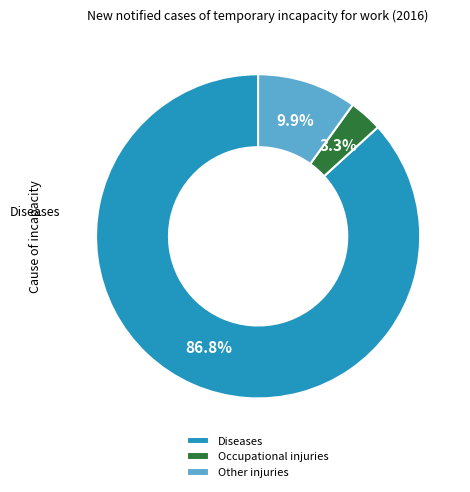

Combined, do Occupational injuries and Diseases account for over 50%?

Yes